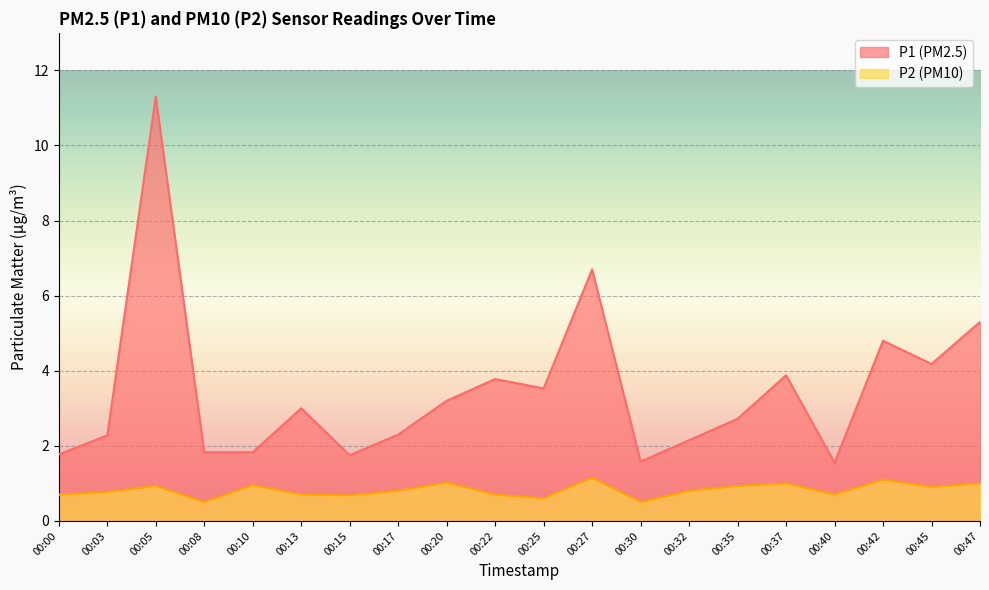

At which label is P1 closest to 6?

00:27